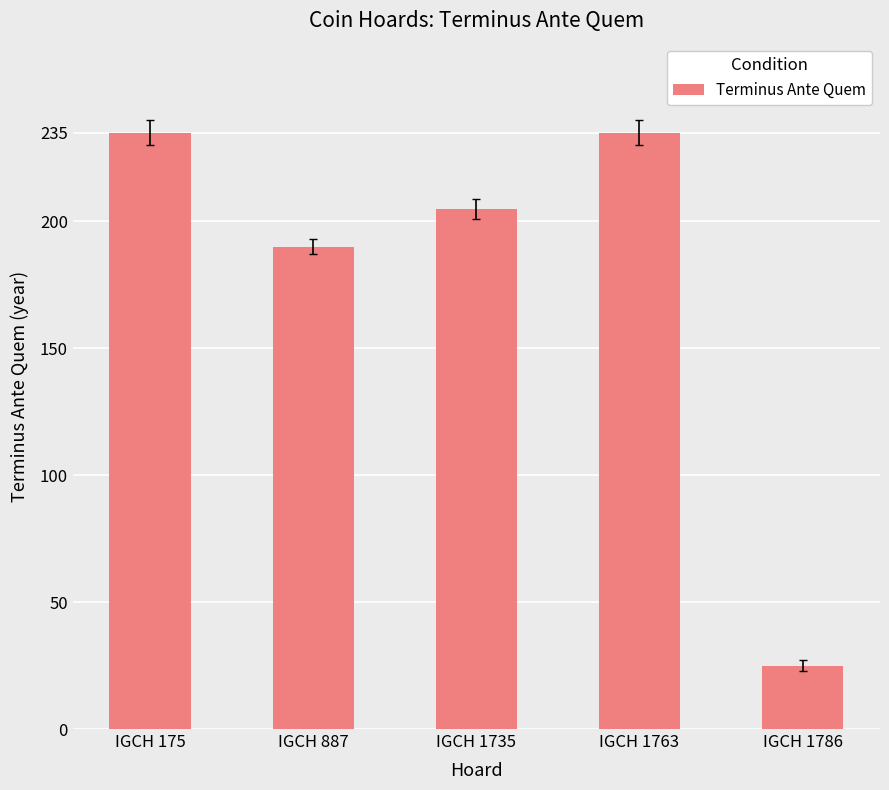

What is the value of the 4th bar from the left?

235